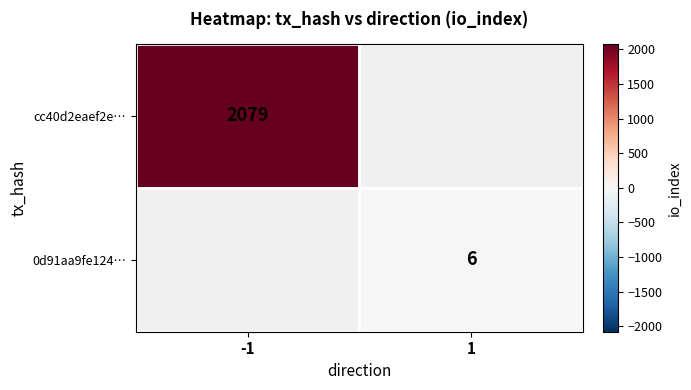

True or false: 0d91aa9fe124… has a value of 8 at 1.

False